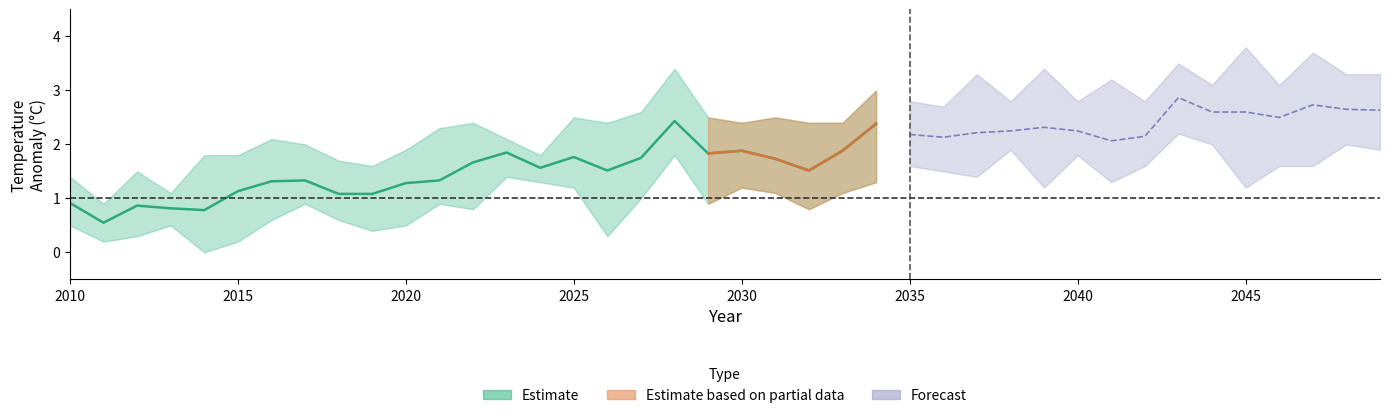

In MIROC.ESM_RCP85, how many points are lower than both neighbors (excluding endpoints)?

11